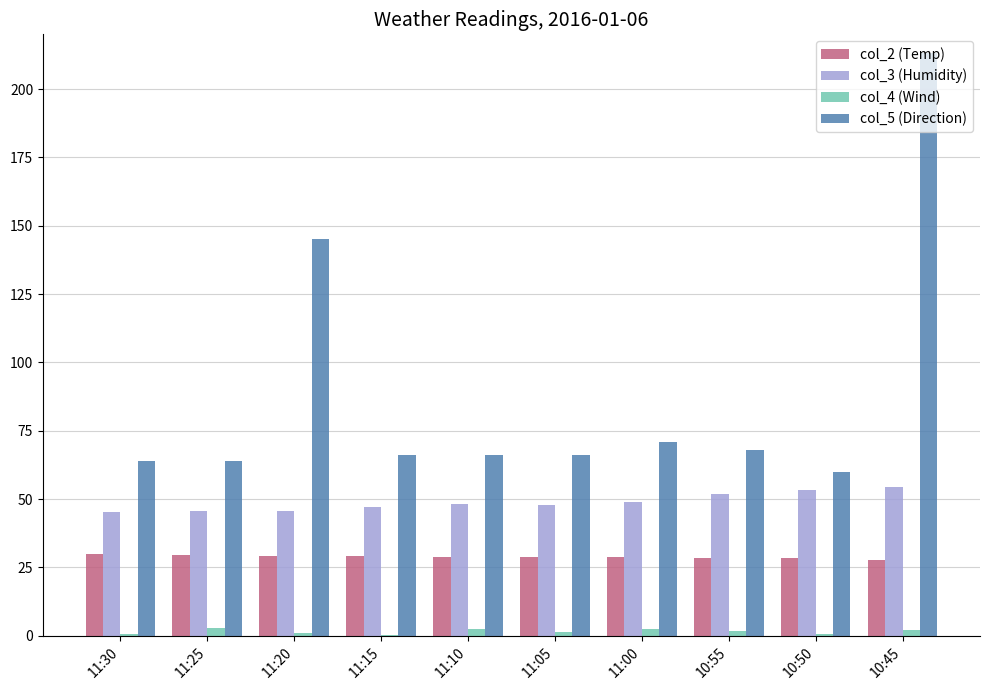

How many groups of bars are there?

10